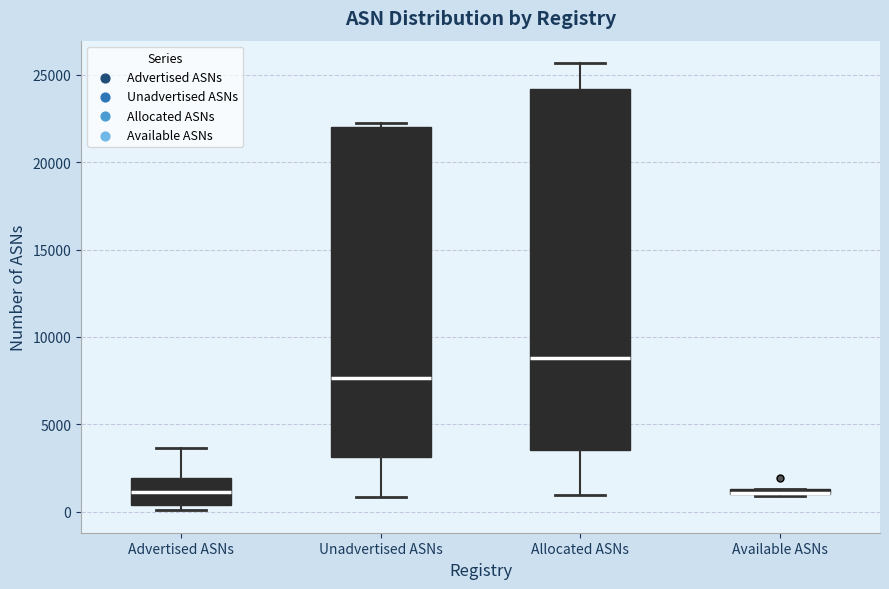

Where is the upper edge of the box for Unadvertised ASNs on the y-axis? The values are not printed on the chart, so give them approximately, as read against the axis.

22000